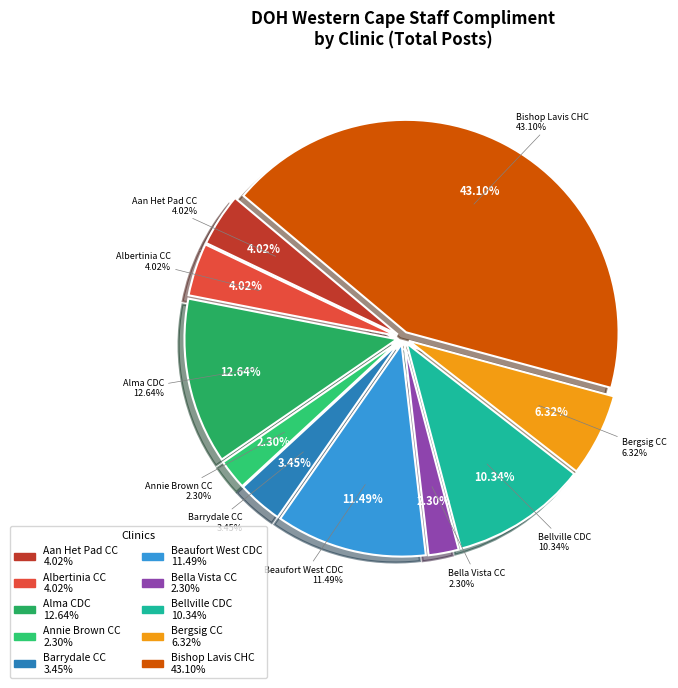

How many segments does this pie chart have?

10